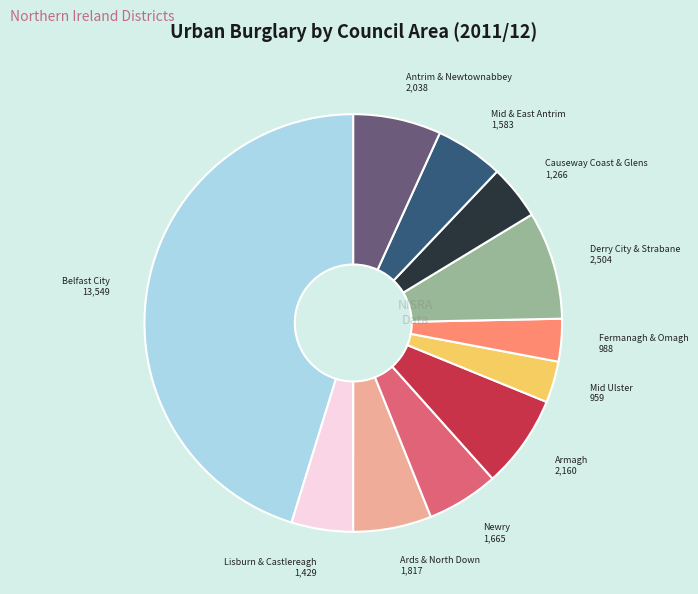

Does any single category account for the majority?

No